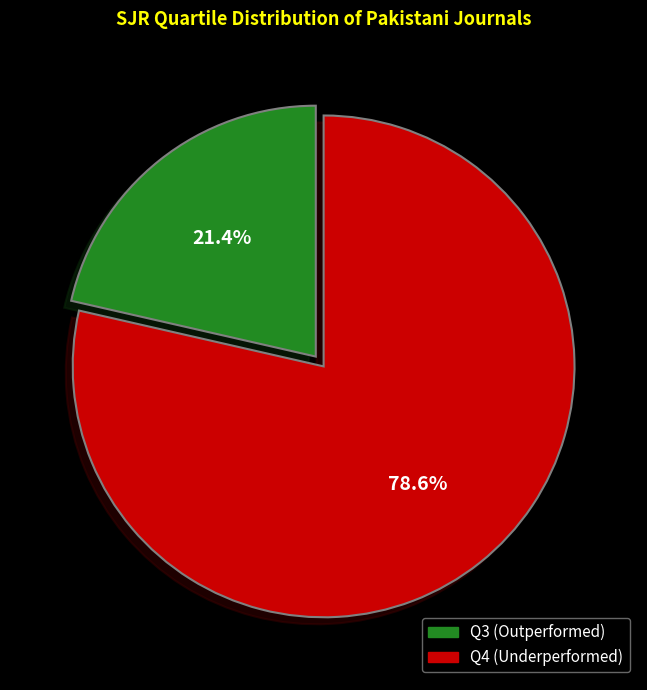

Do Q3 and Q4 together represent more than half of the pie?

Yes